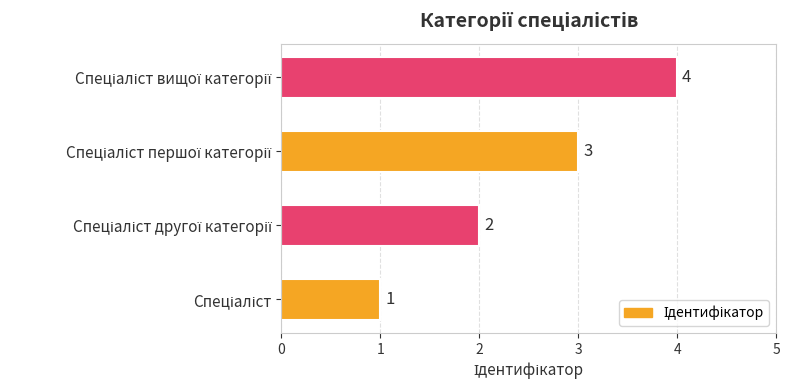

Count the values in the range 2 to 4.

3